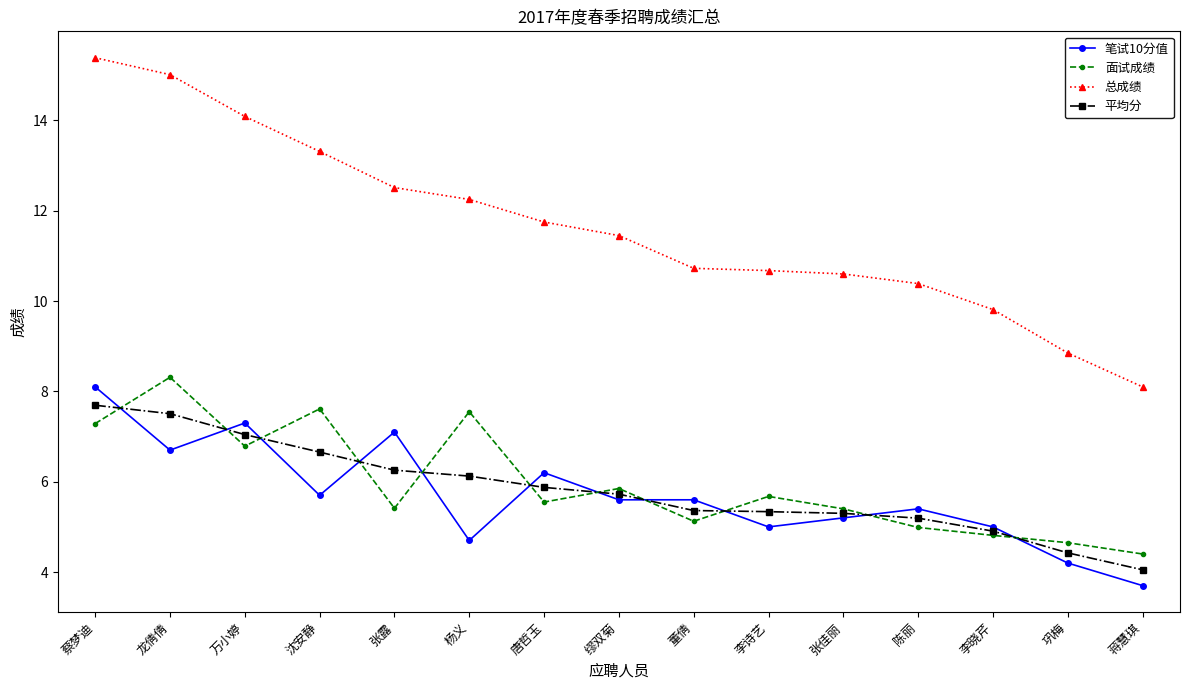

Is it true that 笔试10分值 equals 8.6 at 陈丽?

False